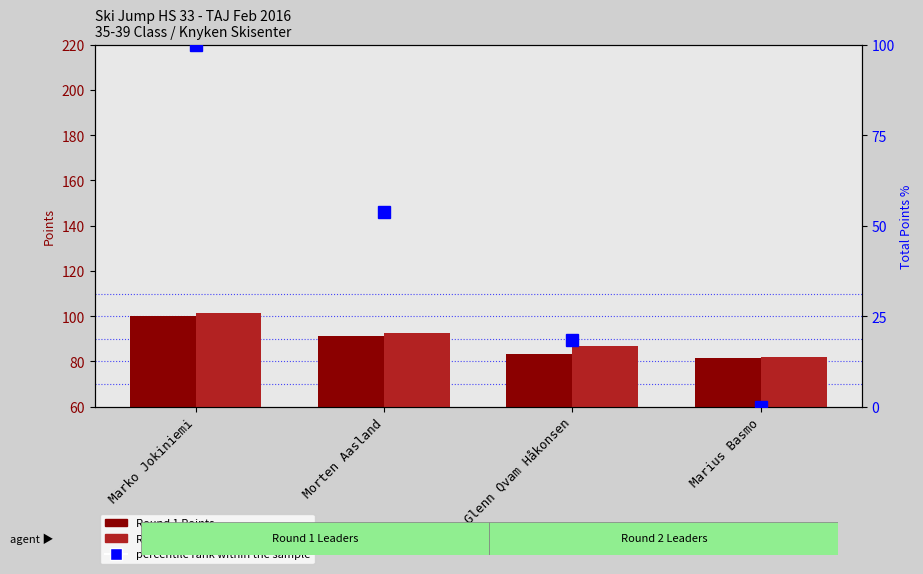

Reading left to right, transcribe all the data shown in this chart.

Round 1 Points: Marko Jokiniemi=100.0	Morten Aasland=91.4	Glenn Qvam Håkonsen=83.4	Marius Basmo=81.4
Round 2 Points: Marko Jokiniemi=101.4	Morten Aasland=92.4	Glenn Qvam Håkonsen=86.9	Marius Basmo=81.9
percentile rank within the sample: Marko Jokiniemi=100.0	Morten Aasland=53.8	Glenn Qvam Håkonsen=18.4	Marius Basmo=0.0